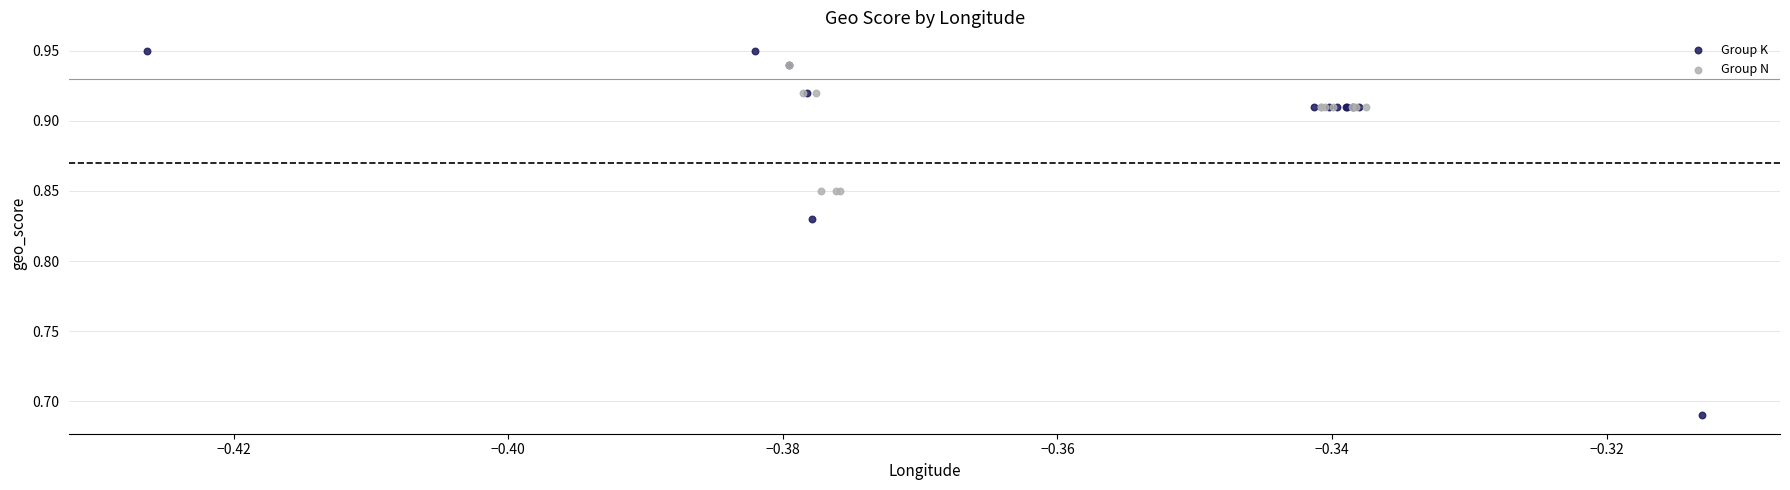

Which series reaches the minimum Y coordinate?

Group K